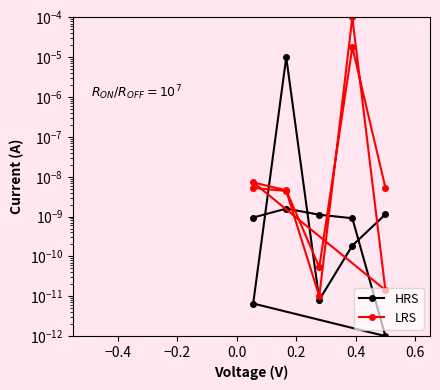

How many lines are shown in the chart?

2